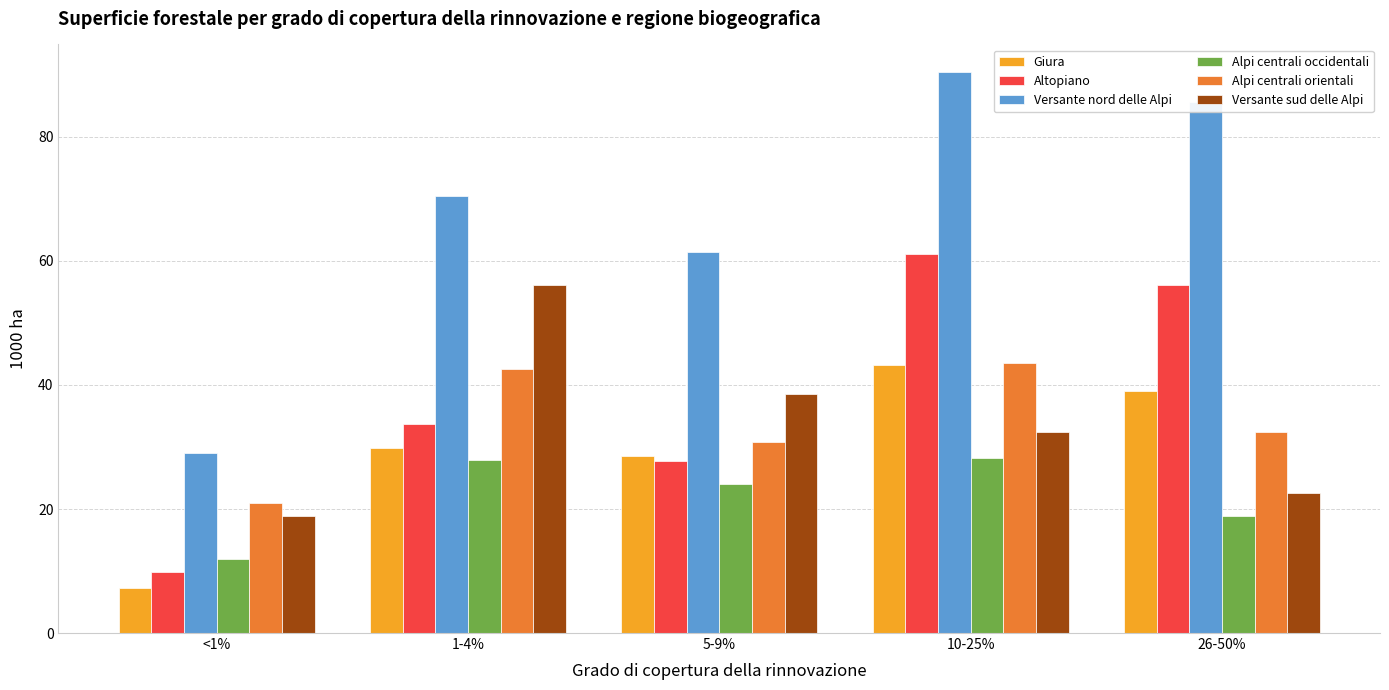

Which series has the largest total across all categories?

Versante nord delle Alpi